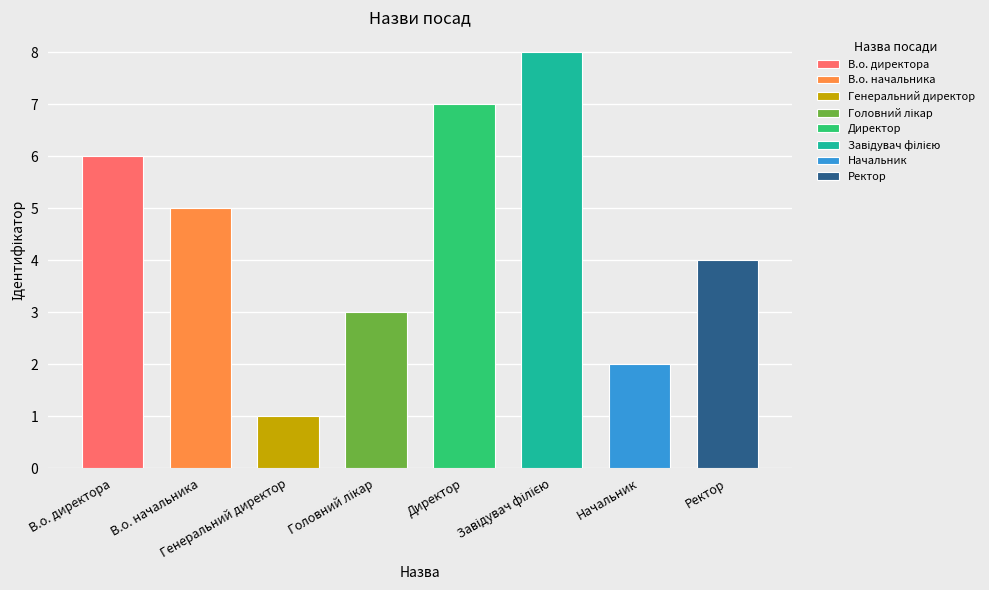

Is it true that the value at Завідувач філією is 4?

False